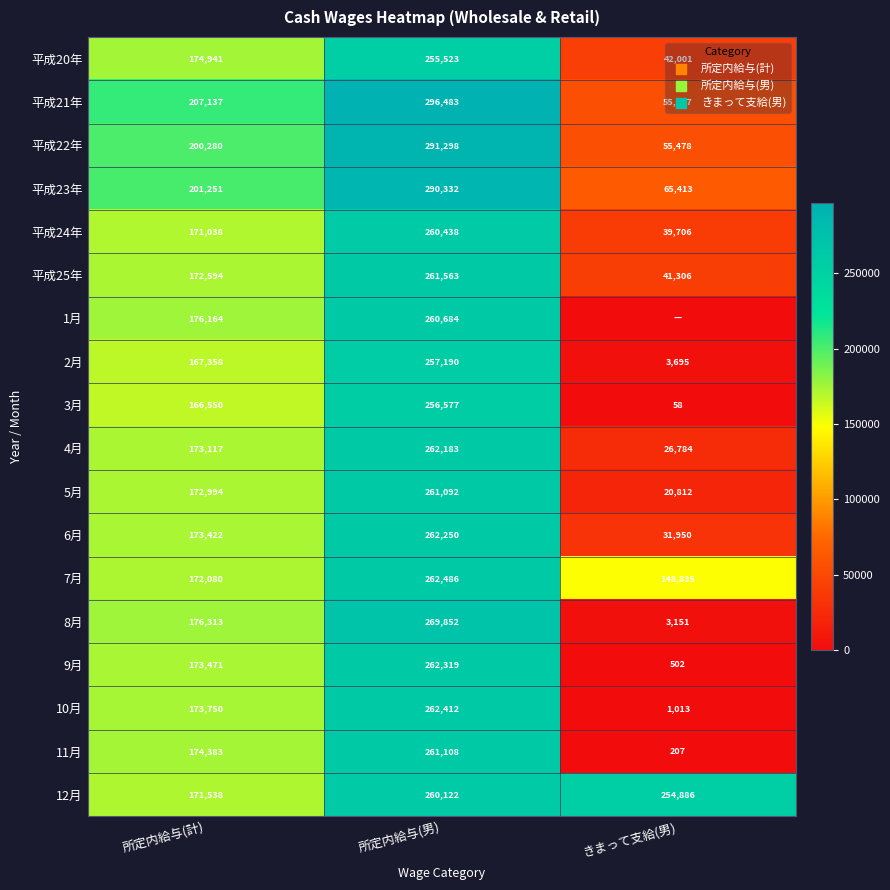

Is the value of 9月 at きまって支給(男) greater than the value of 12月 at 所定内給与(男)?

No